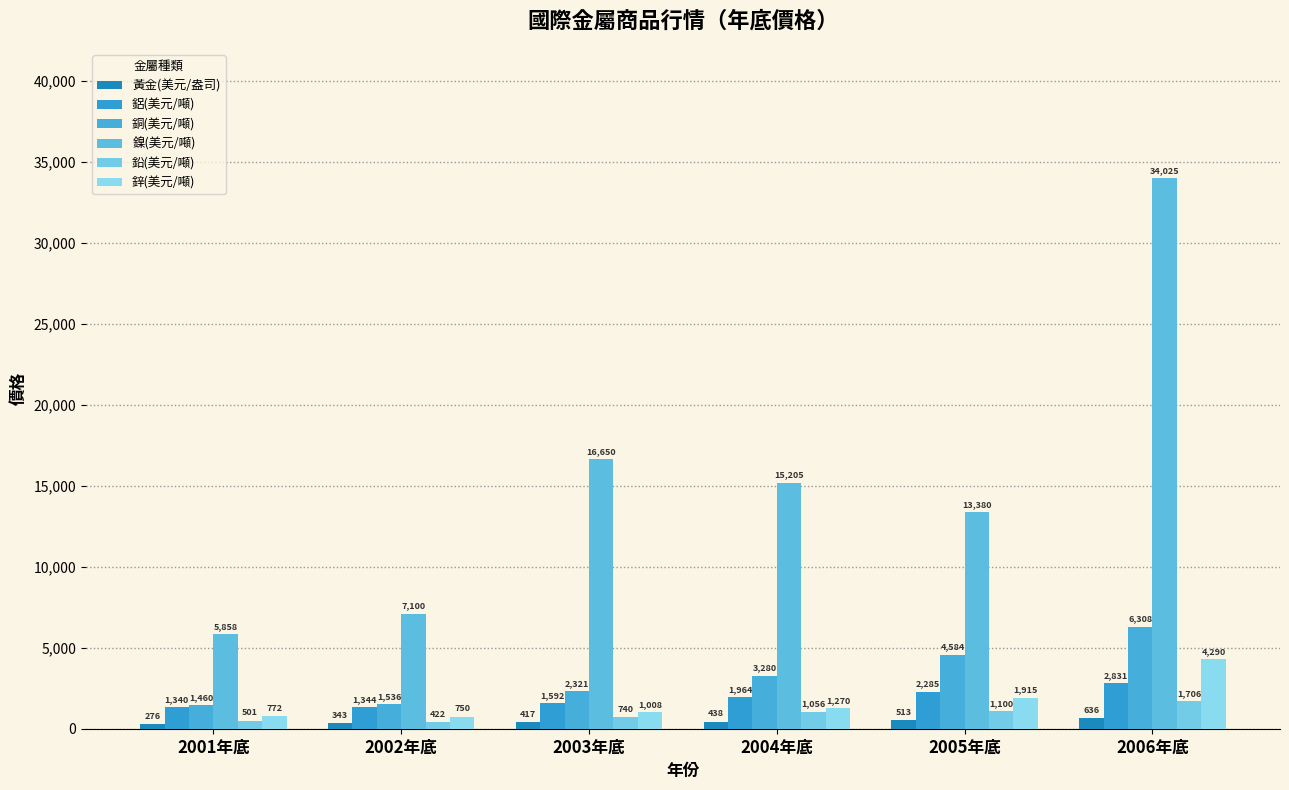

What is the average value of the 銅(美元/噸) series?

3248.2